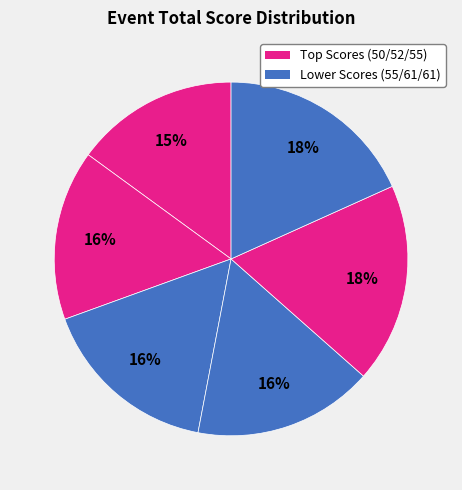

Count the number of slices in the pie.

6